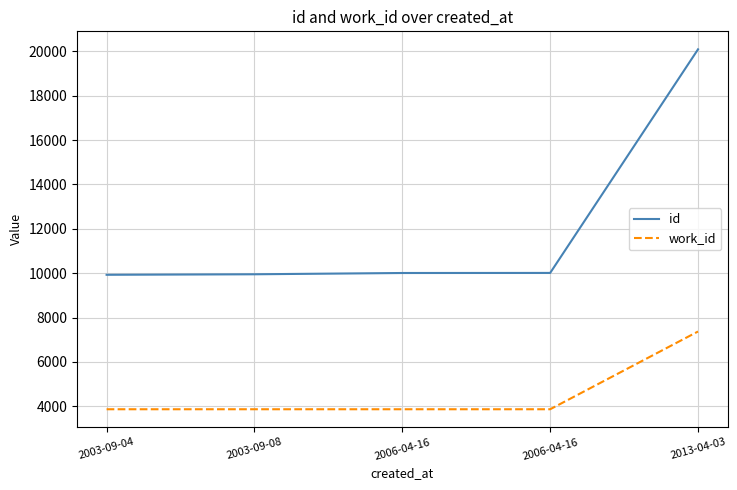

True or false: work_id and id cross at least once.

False